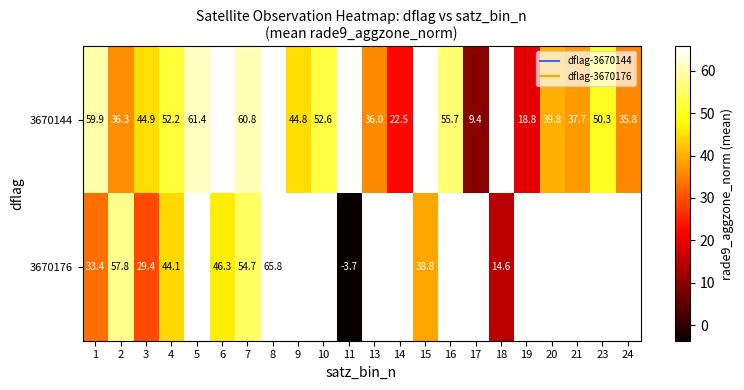

At 5, list the series in order from largest to smallest.

3670144, 3670176